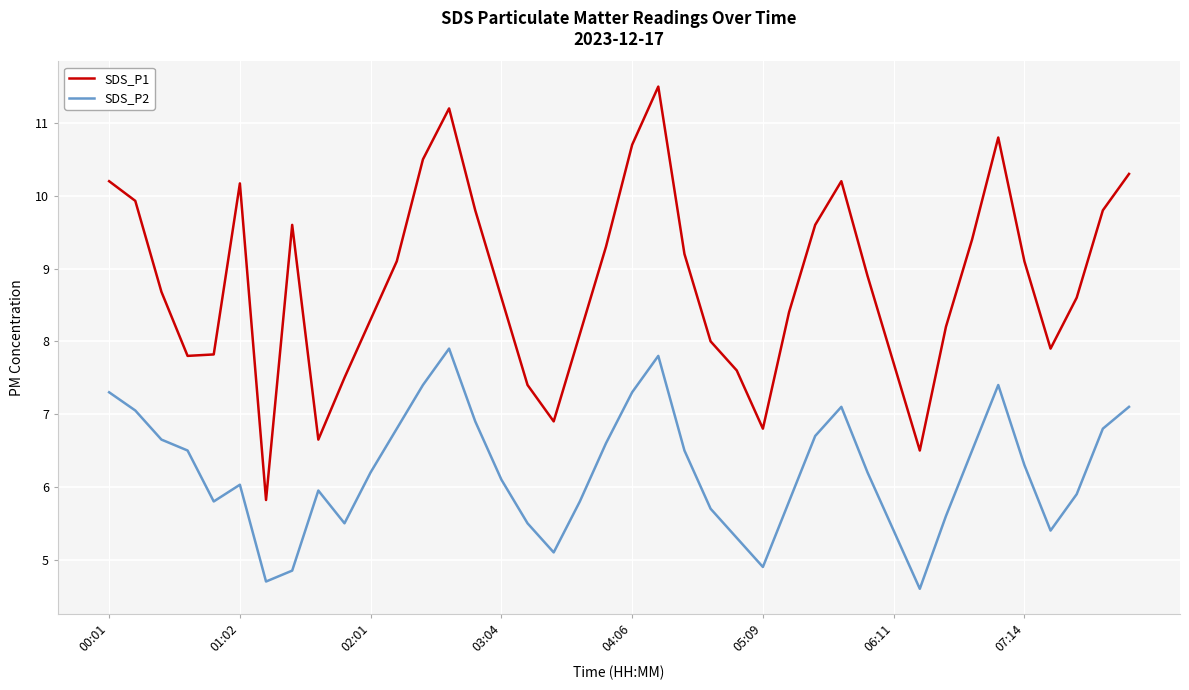

List the series in order of their overall mean, highest first.

SDS_P1, SDS_P2